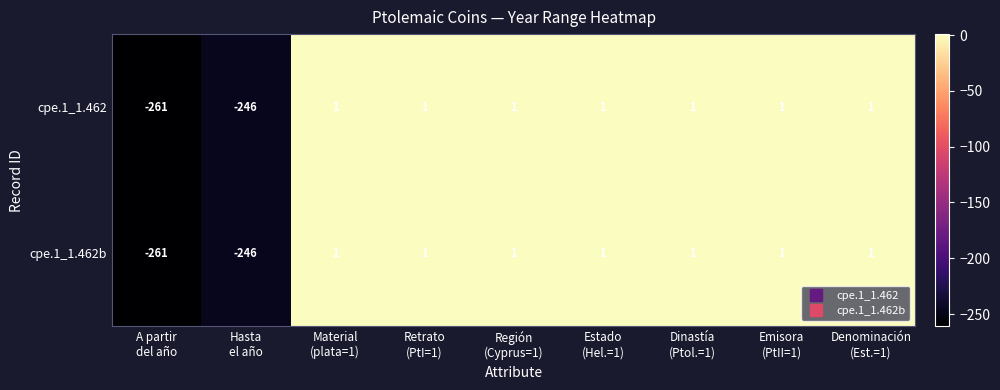

What is the difference between the maximum and second lowest values in the cpe.1_1.462b series?

247